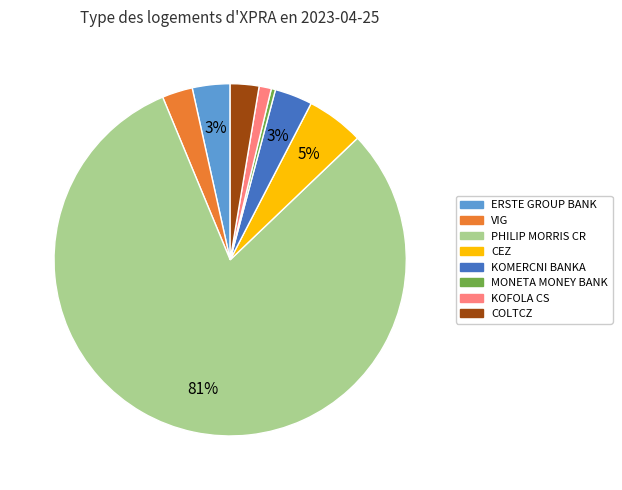

Count the number of slices in the pie.

8